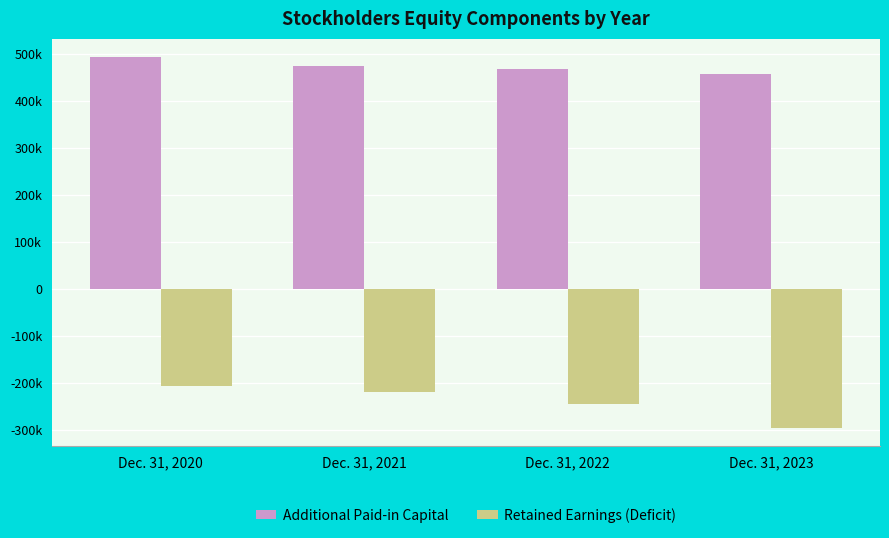

What is the sum of the Additional Paid-in Capital values at Dec. 31, 2021 and Dec. 31, 2023?

932389